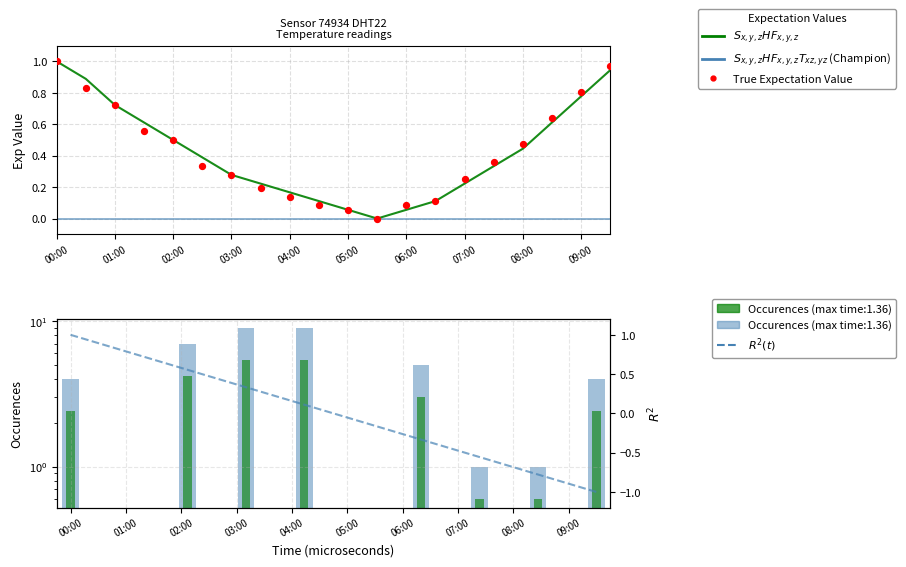

At which category is the sum across all series the highest?

00:00